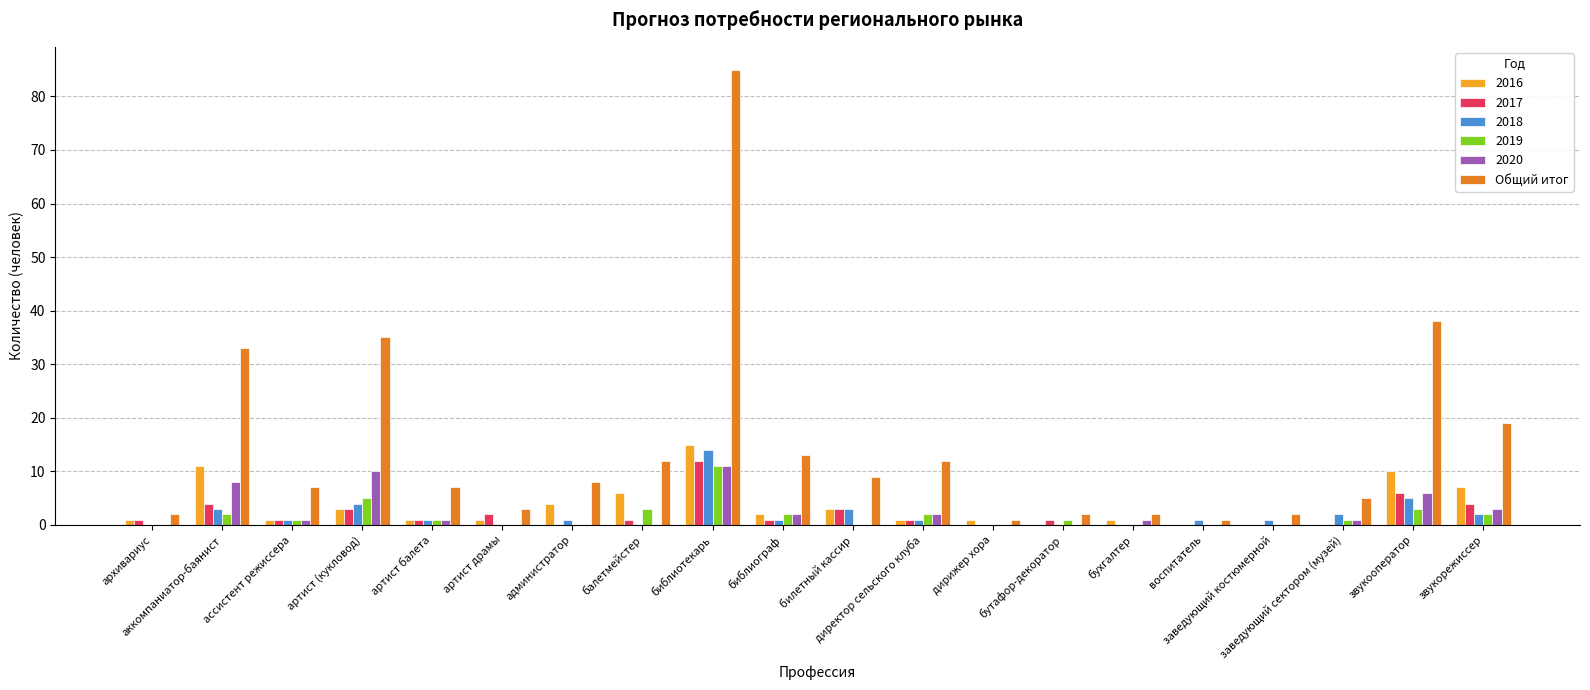

What is the sum of all 2016 values?

68